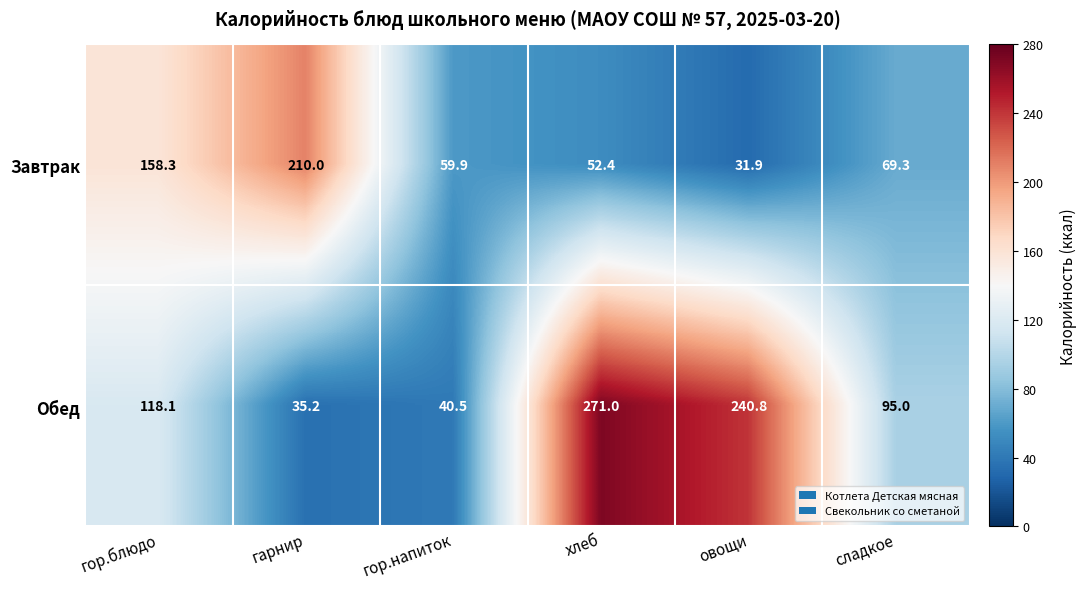

Reading left to right, extract all data points from this chart.

Завтрак: гор.блюдо=158.3	гарнир=210.0	гор.напиток=59.9	хлеб=52.4	овощи=31.9	сладкое=69.3
Обед: гор.блюдо=118.1	гарнир=35.2	гор.напиток=40.5	хлеб=271.0	овощи=240.8	сладкое=95.0